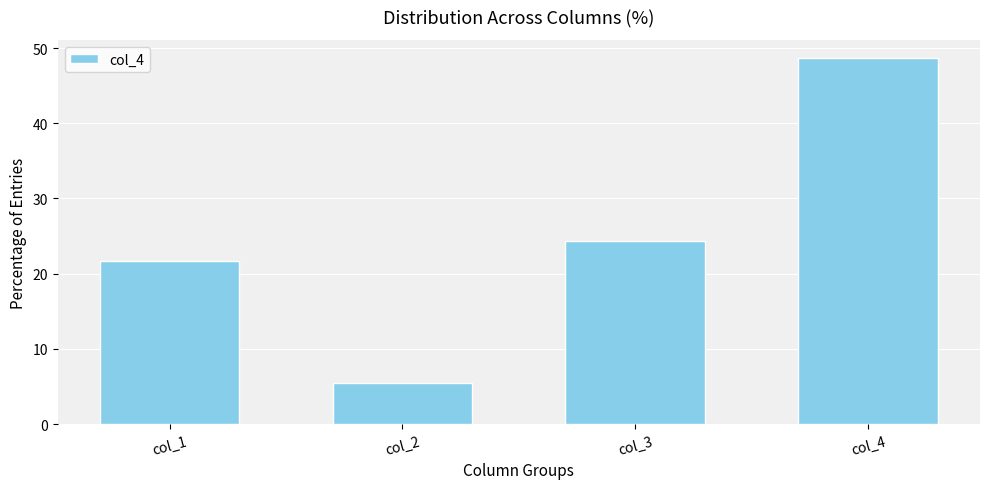

Reading left to right, list all the values displayed in this chart.

21.6	5.4	24.3	48.6